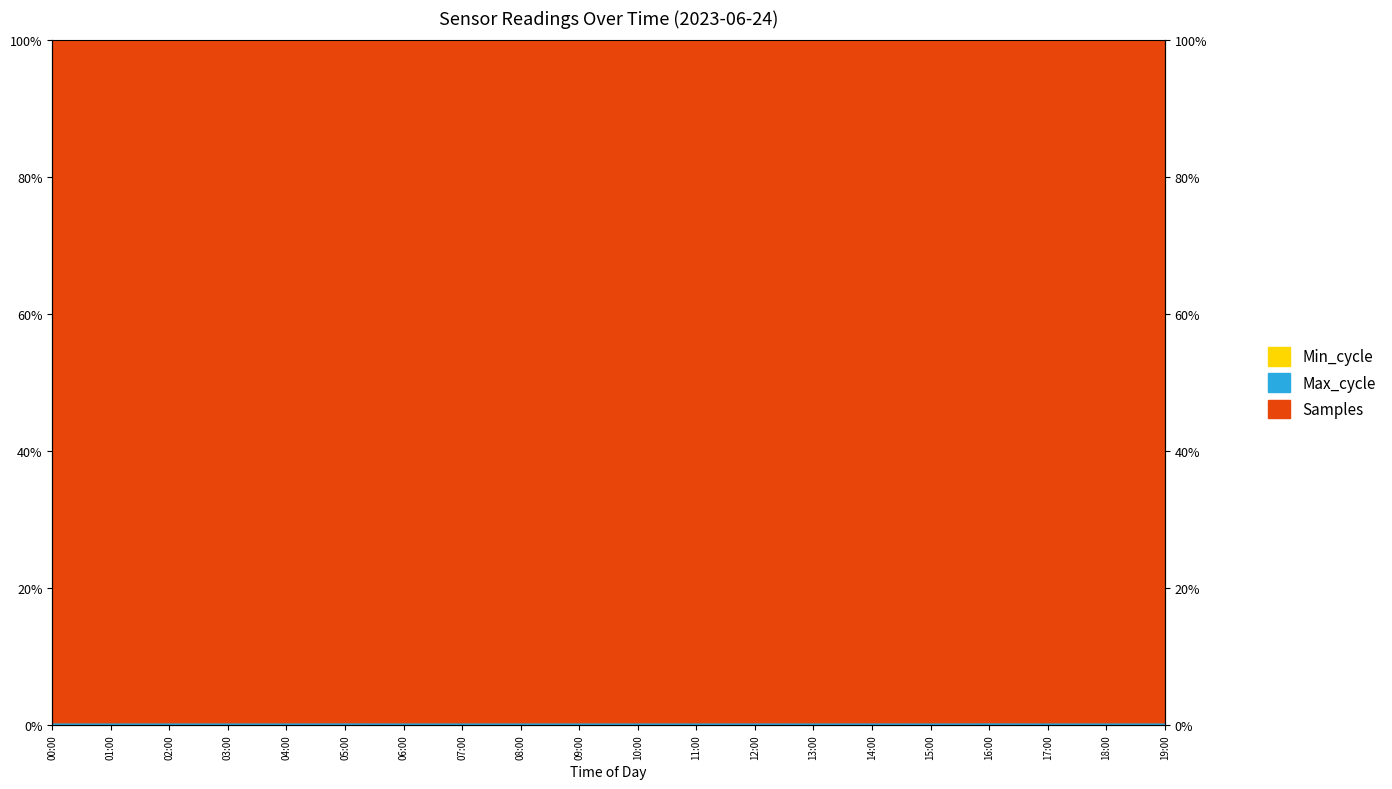

At which category is the sum across all series the highest?

16:00